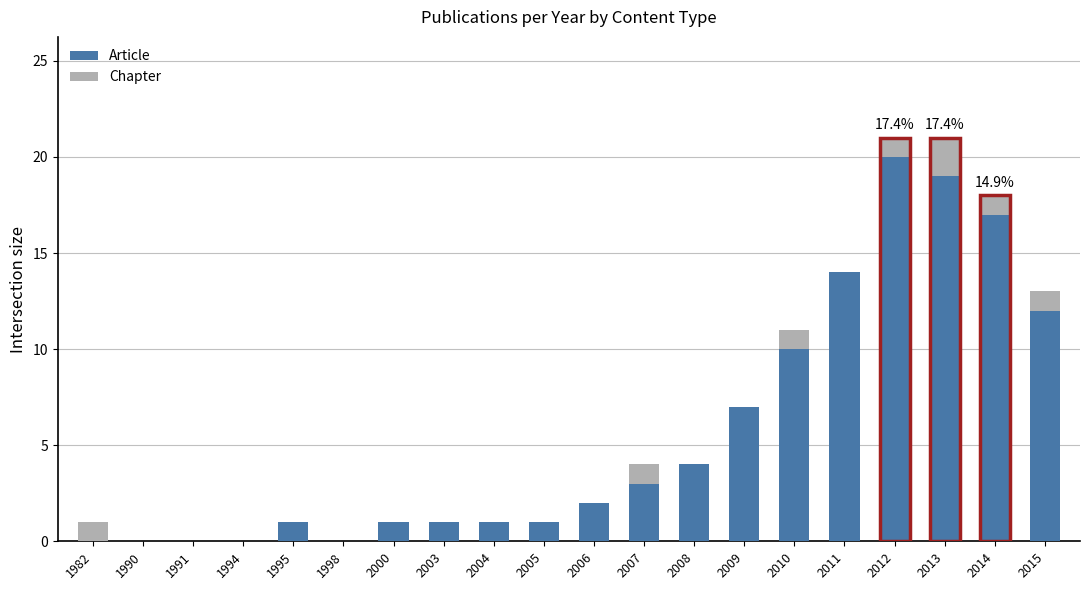

What is the total value across all series at 2015?

13